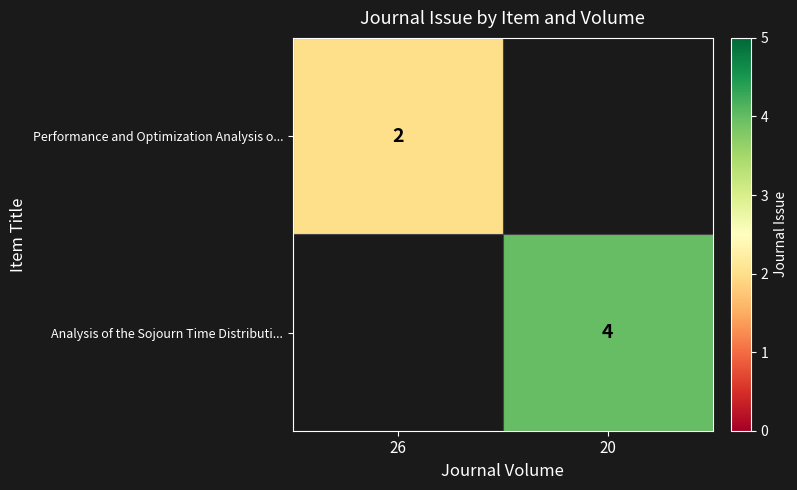

Is it true that Analysis of the Sojourn Time Distributi... equals 7 at 20?

False